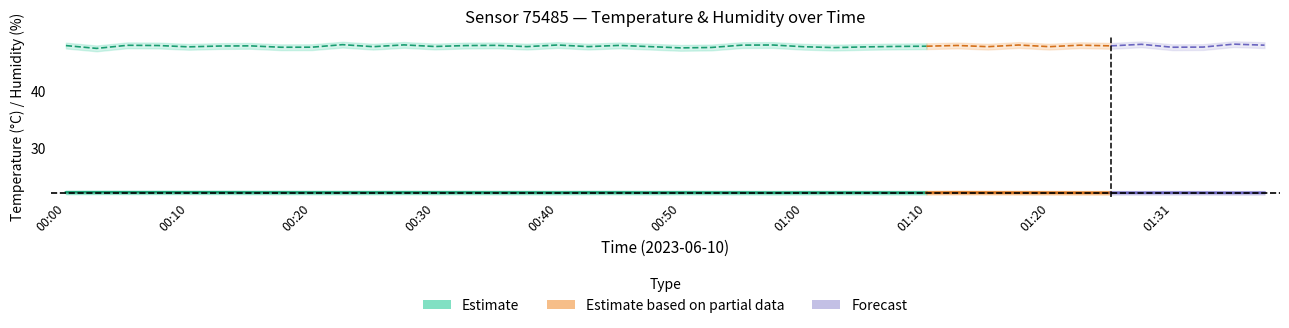

True or false: humidity and temperature intersect in this chart.

False